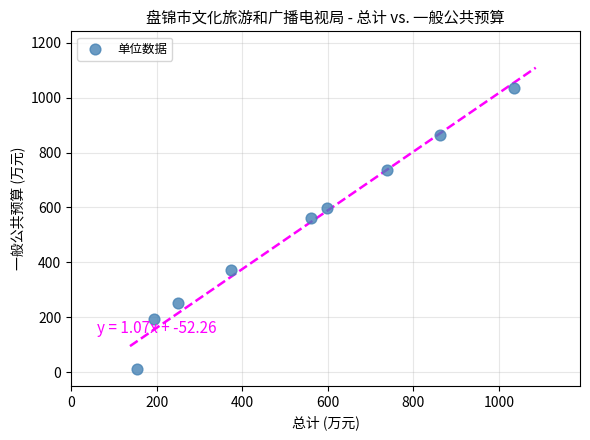

What Y value in the scatter plot is closest to 522?

560.0